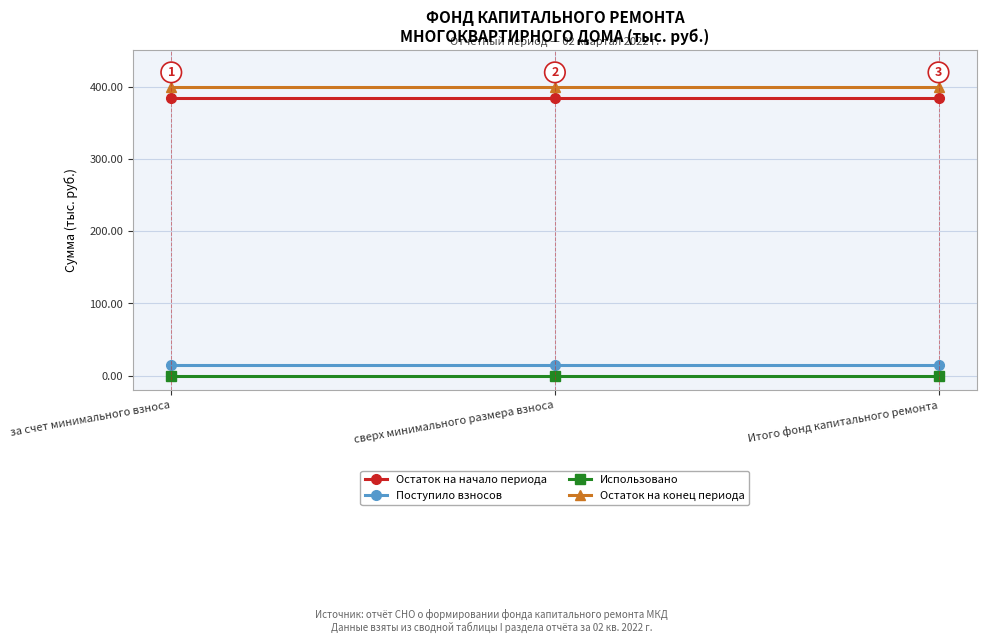

True or false: Остаток на начало периода has a value of 631.5 at Итого фонд капитального ремонта.

False